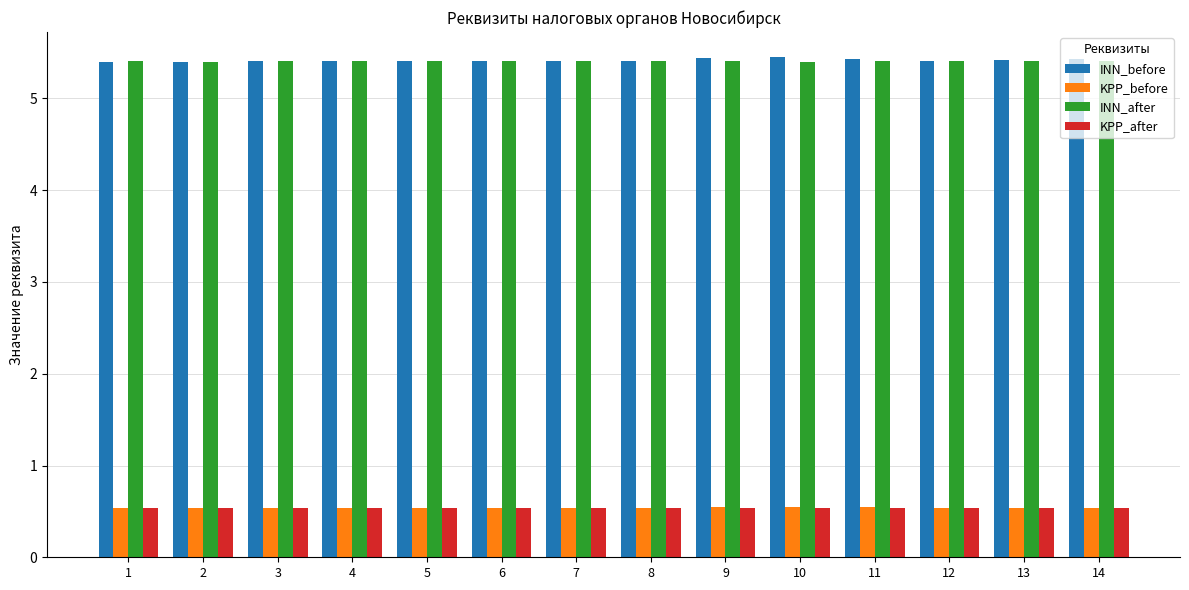

What is the maximum value shown in the chart?

5.5